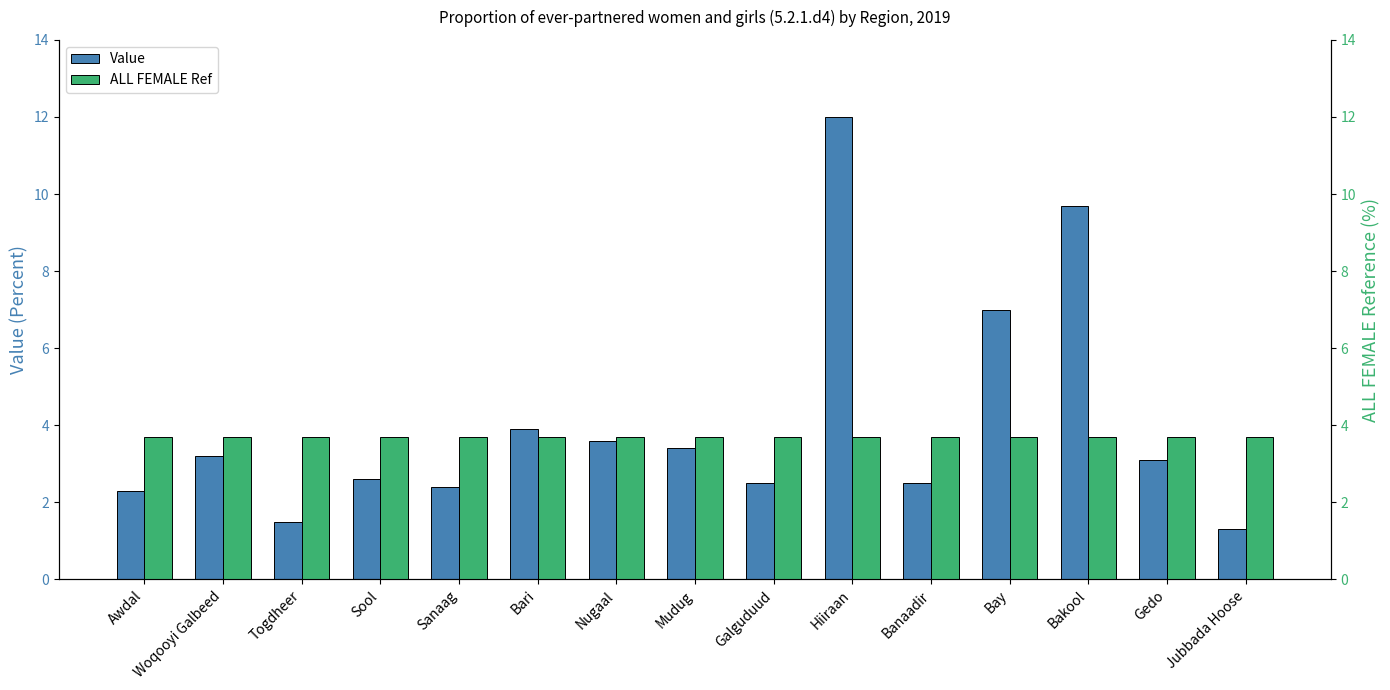

Reading right to left, what are all the values shown in this chart?

Value: 1.3	3.1	9.7	7.0	2.5	12.0	2.5	3.4	3.6	3.9	2.4	2.6	1.5	3.2	2.3
ALL FEMALE Ref: 3.7	3.7	3.7	3.7	3.7	3.7	3.7	3.7	3.7	3.7	3.7	3.7	3.7	3.7	3.7